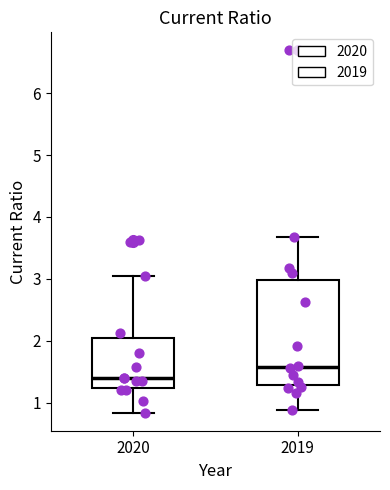

Reading left to right, transcribe this box plot: for each box, give where its median line is, the range the box spans, and where its two whiskers end, as read against the y-axis. The values are not printed on the chart, so give them approximately, as read against the axis.

2020: median 1.4, box 1.2 to 2.1, whiskers 0.8 to 3.1
2019: median 1.6, box 1.3 to 3.0, whiskers 0.9 to 3.7